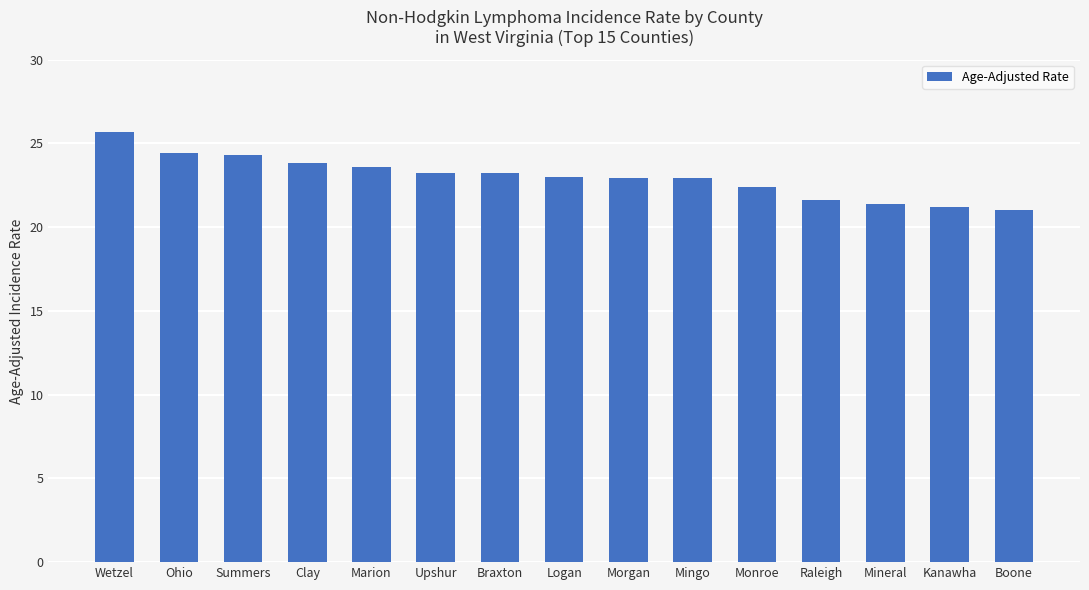

Read the value at Ohio.

24.4